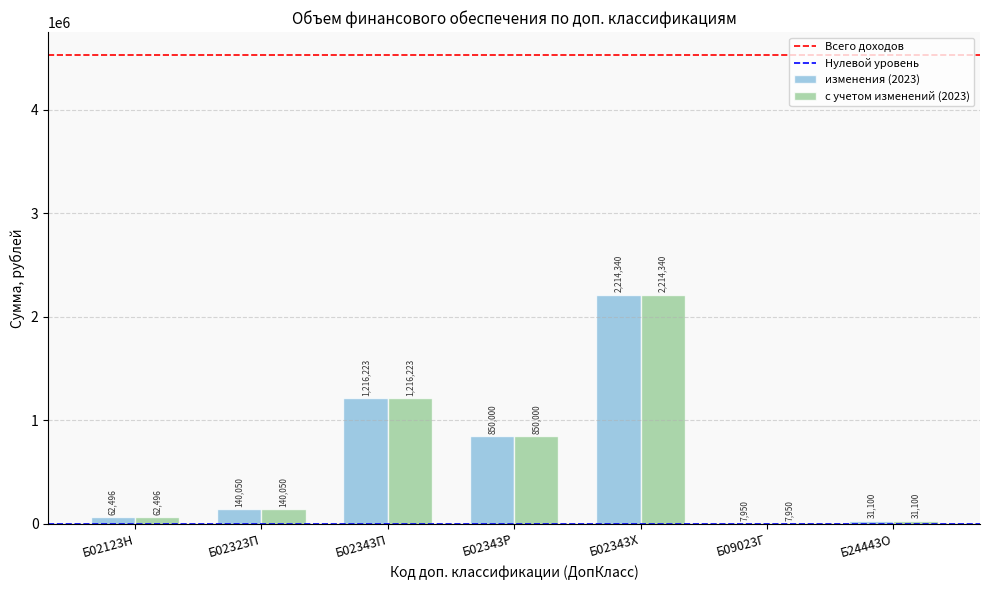

Does the chart contain stacked bars?

No